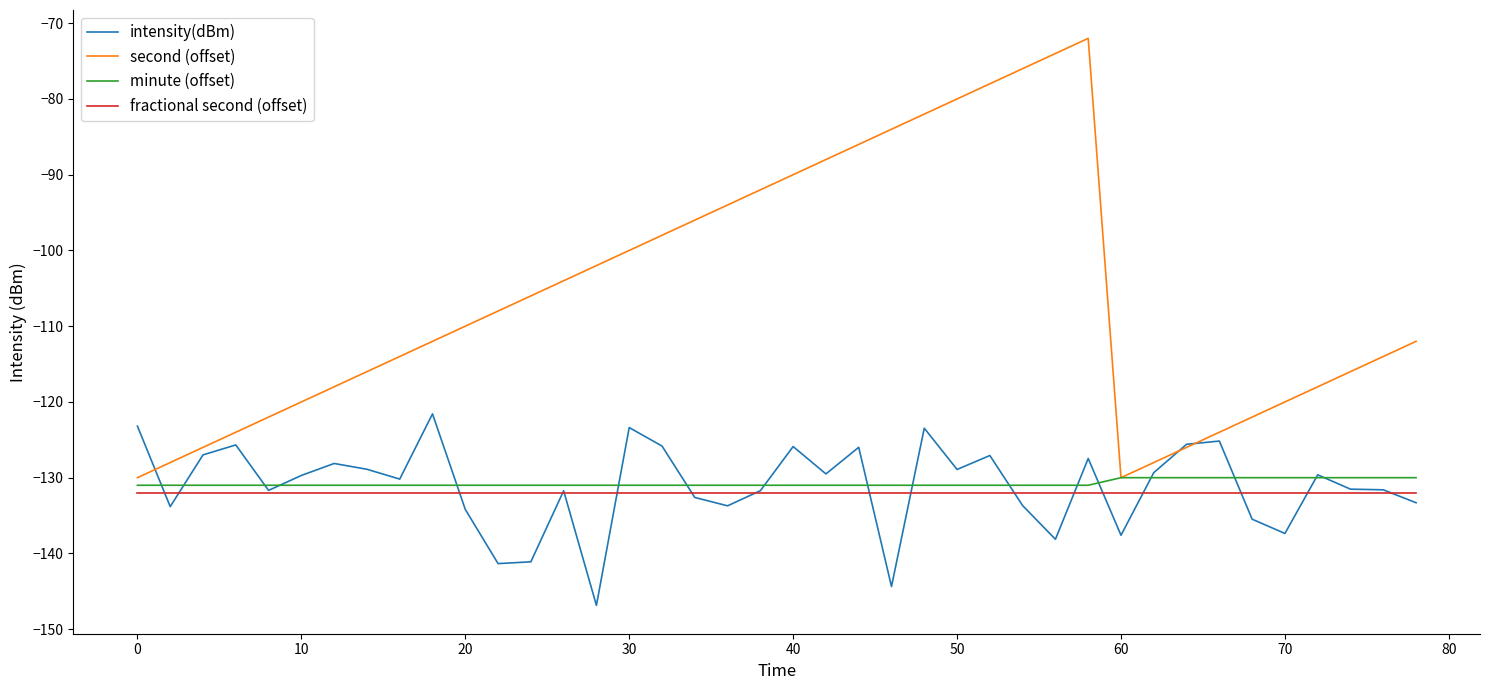

True or false: second (offset) and fractional second (offset) intersect in this chart.

False